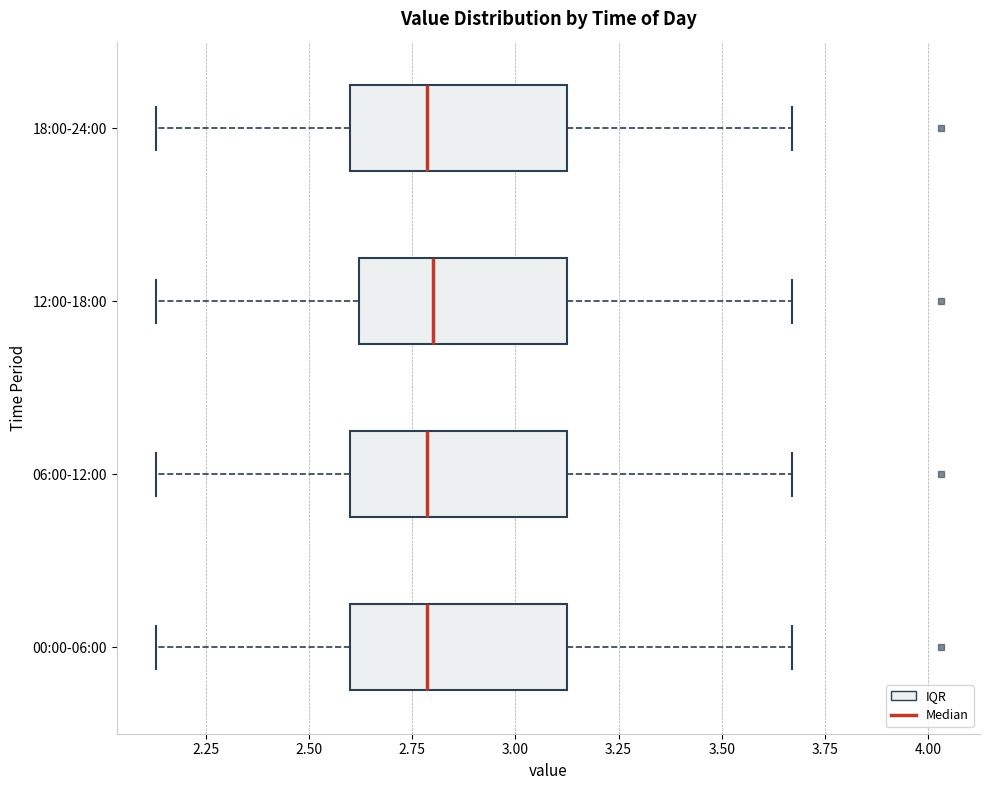

Reading bottom to top, read every box against the x-axis: the position of its median line, the range the box covers, and the ends of its whiskers. The values are not printed on the chart, so give them approximately, as read against the axis.

00:00-06:00: median 2.80, box 2.60 to 3.15, whiskers 2.15 to 3.65
06:00-12:00: median 2.80, box 2.60 to 3.15, whiskers 2.15 to 3.65
12:00-18:00: median 2.80, box 2.60 to 3.15, whiskers 2.15 to 3.65
18:00-24:00: median 2.80, box 2.60 to 3.15, whiskers 2.15 to 3.65